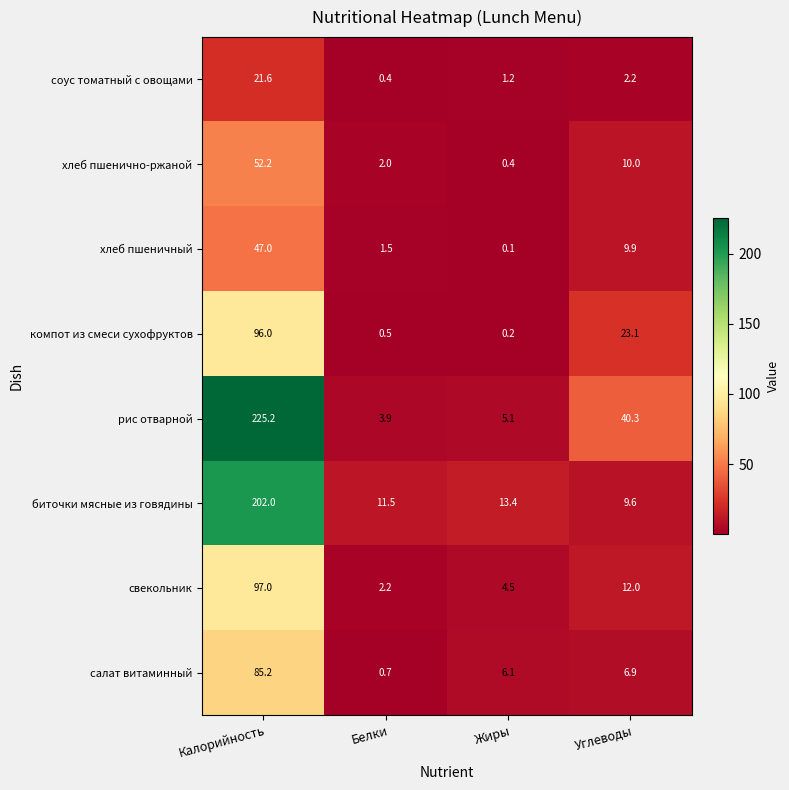

At which category is the sum across all series the highest?

Калорийность